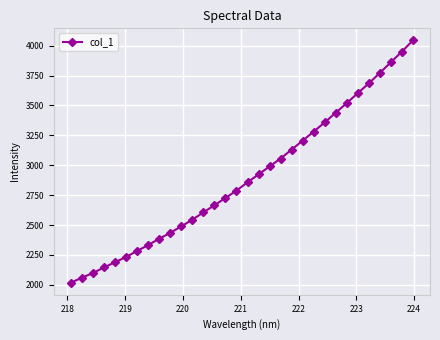

What is the value of the 9th point from the left?

2385.6